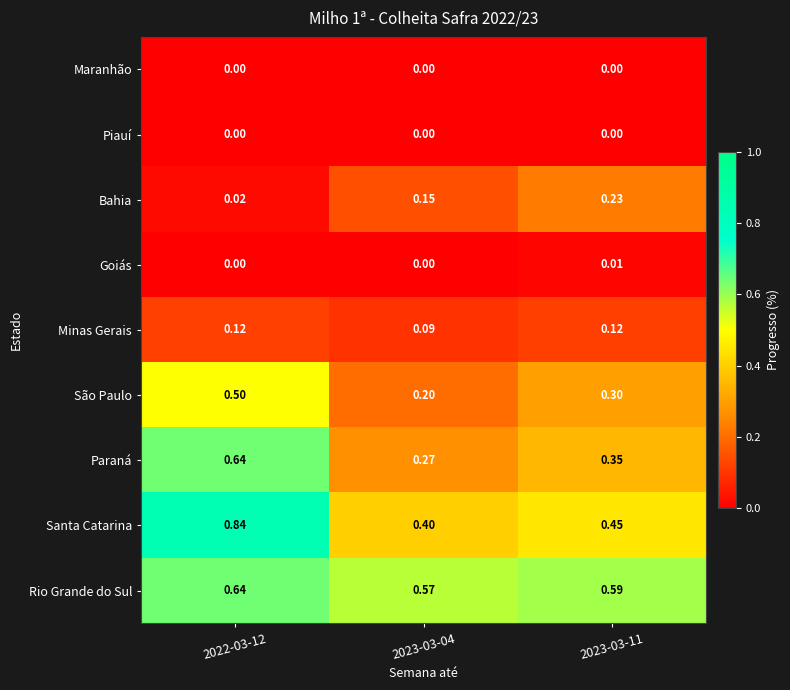

Which series has the largest total across all categories?

Rio Grande do Sul